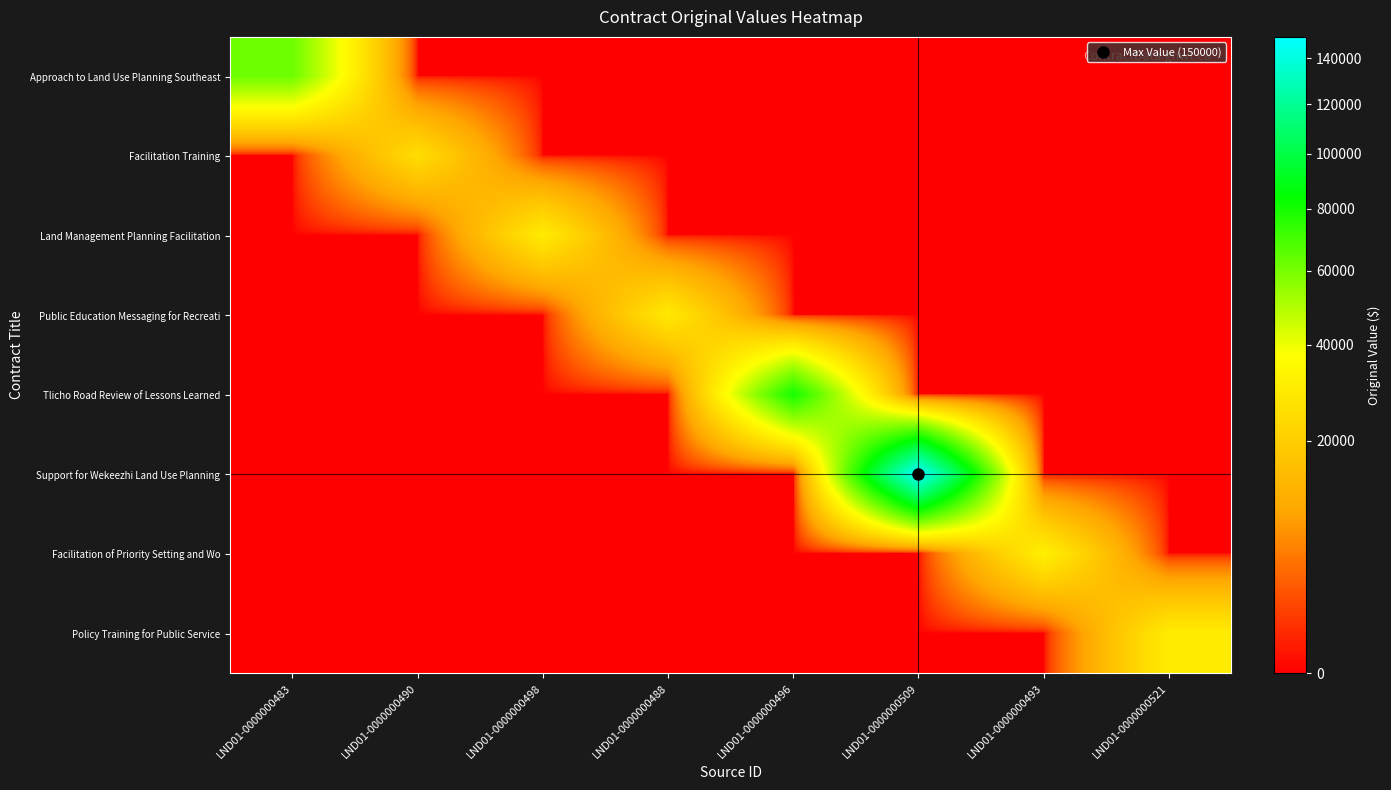

Which series has the largest range (max minus min)?

Support for Wekeezhi Land Use Planning